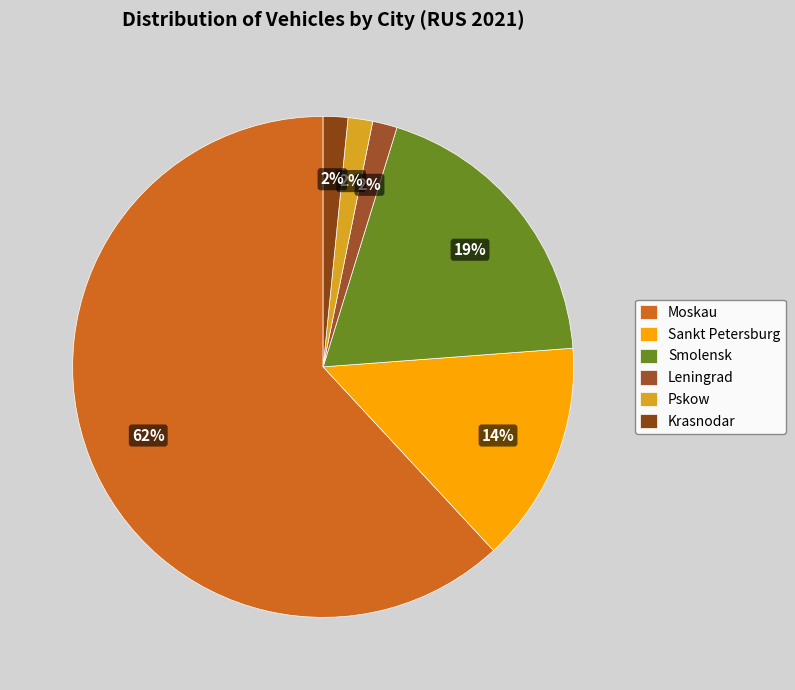

To the nearest percent, what percentage of the pie is Krasnodar?

2%